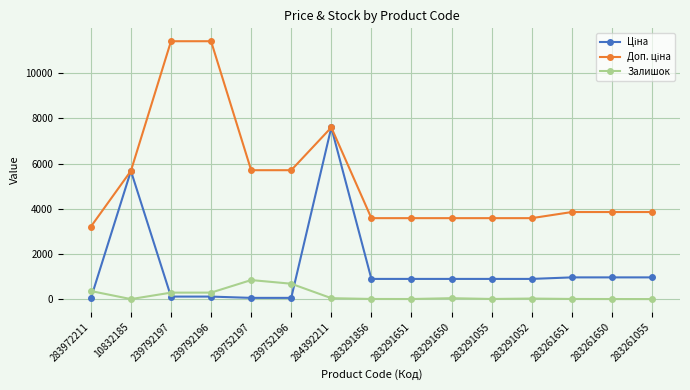

At how many categories does at least one series exceed 2378?

15